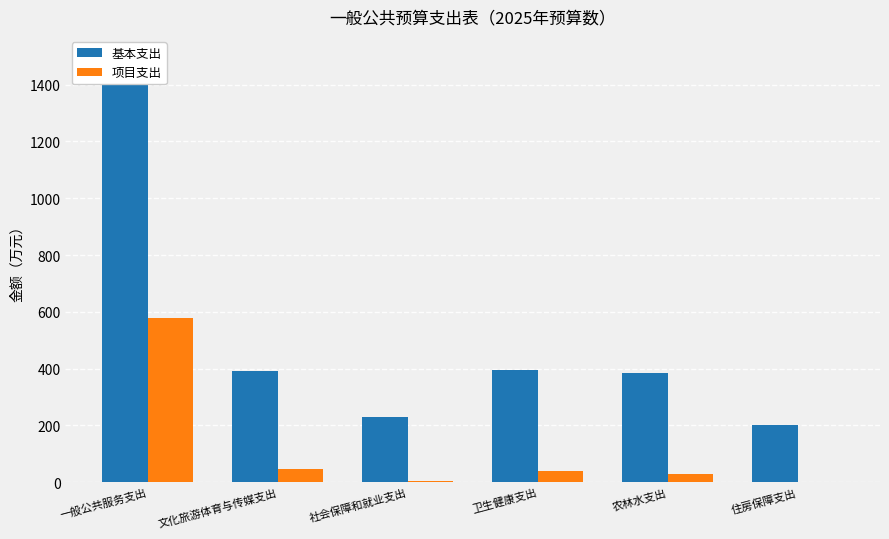

The 基本支出 series shows 390.5 at 文化旅游体育与传媒支出. True or false?

True